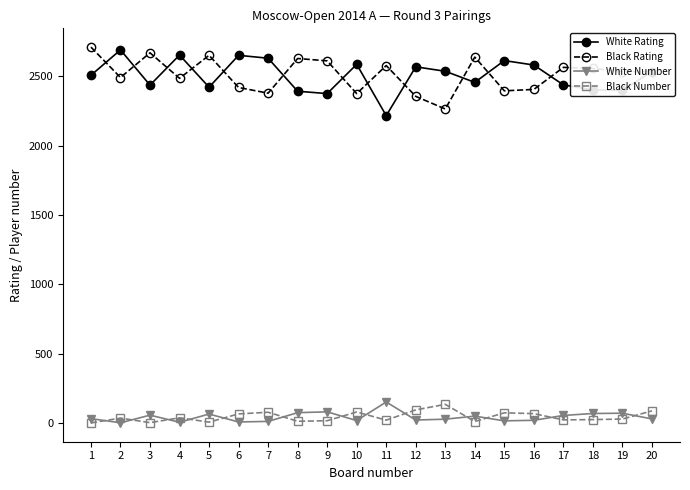

True or false: Black Rating and Black Number cross at least once.

False